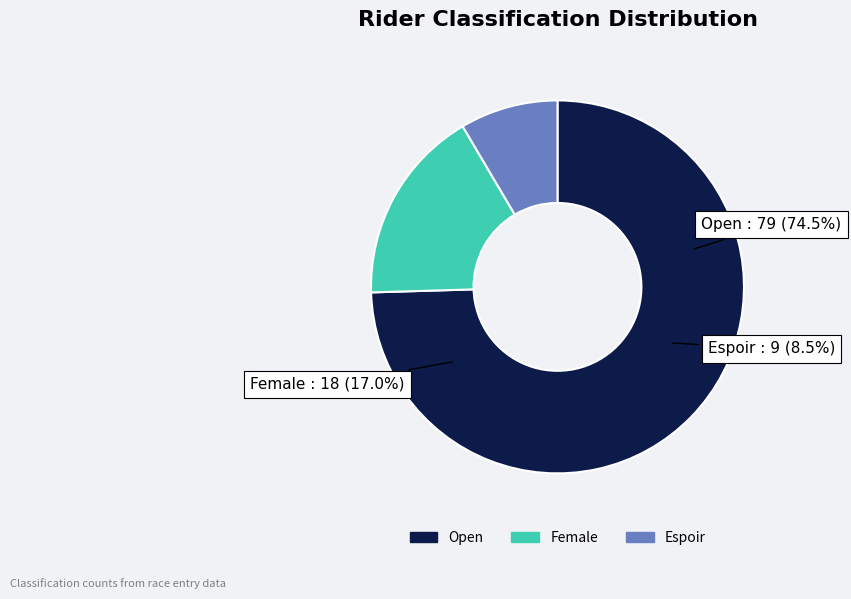

How many slices are in this pie chart?

3